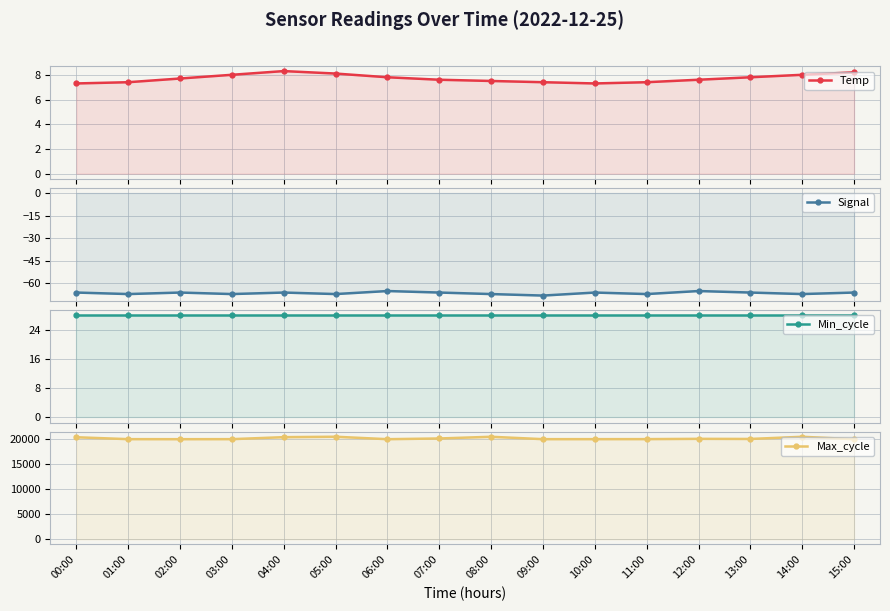

List the labels in order of Max_cycle value, smallest first.

02:00, 15:00, 06:00, 09:00, 01:00, 03:00, 10:00, 11:00, 13:00, 12:00, 07:00, 00:00, 04:00, 14:00, 08:00, 05:00